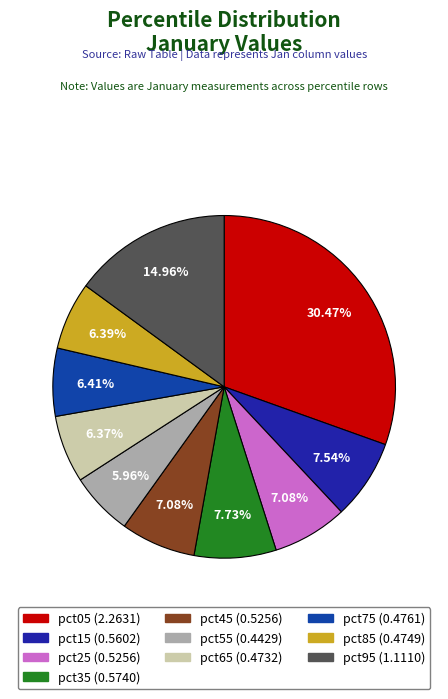

To the nearest percent, what is the combined percentage of pct65 and pct35?

14%